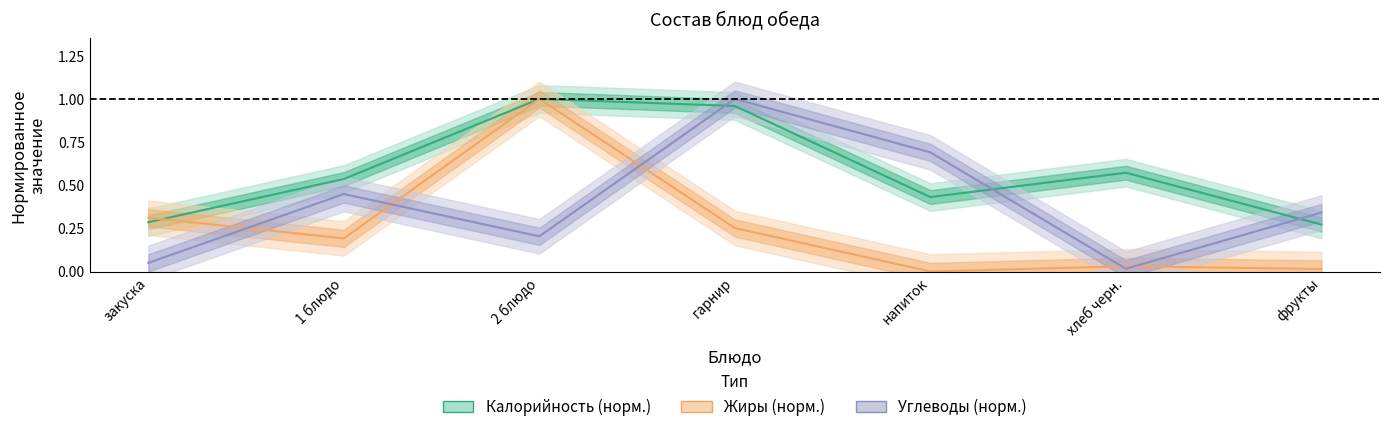

True or false: Калорийность and Углеводы intersect in this chart.

True